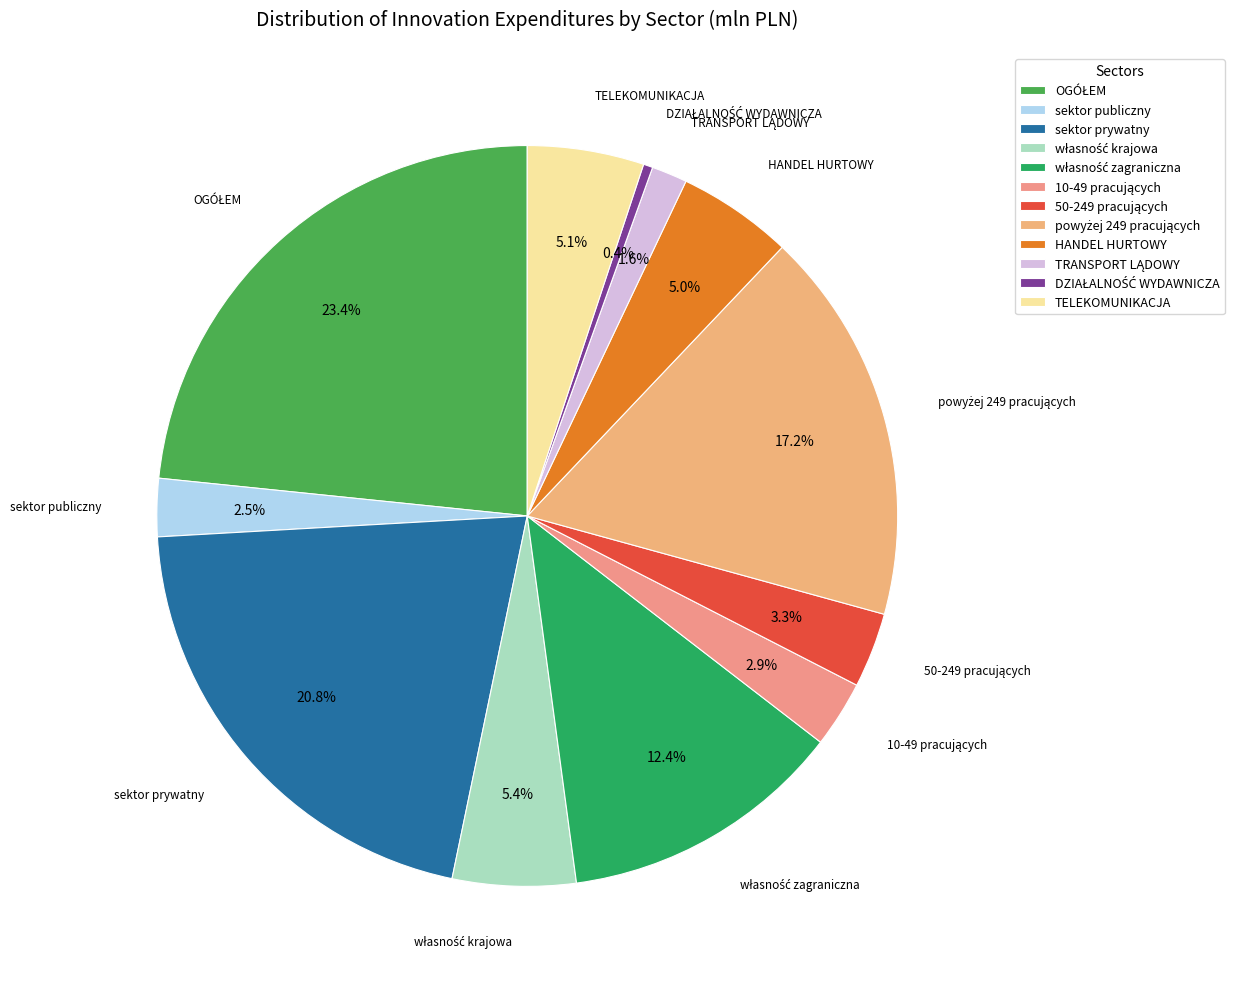

Is there any slice that represents more than half of the pie?

No